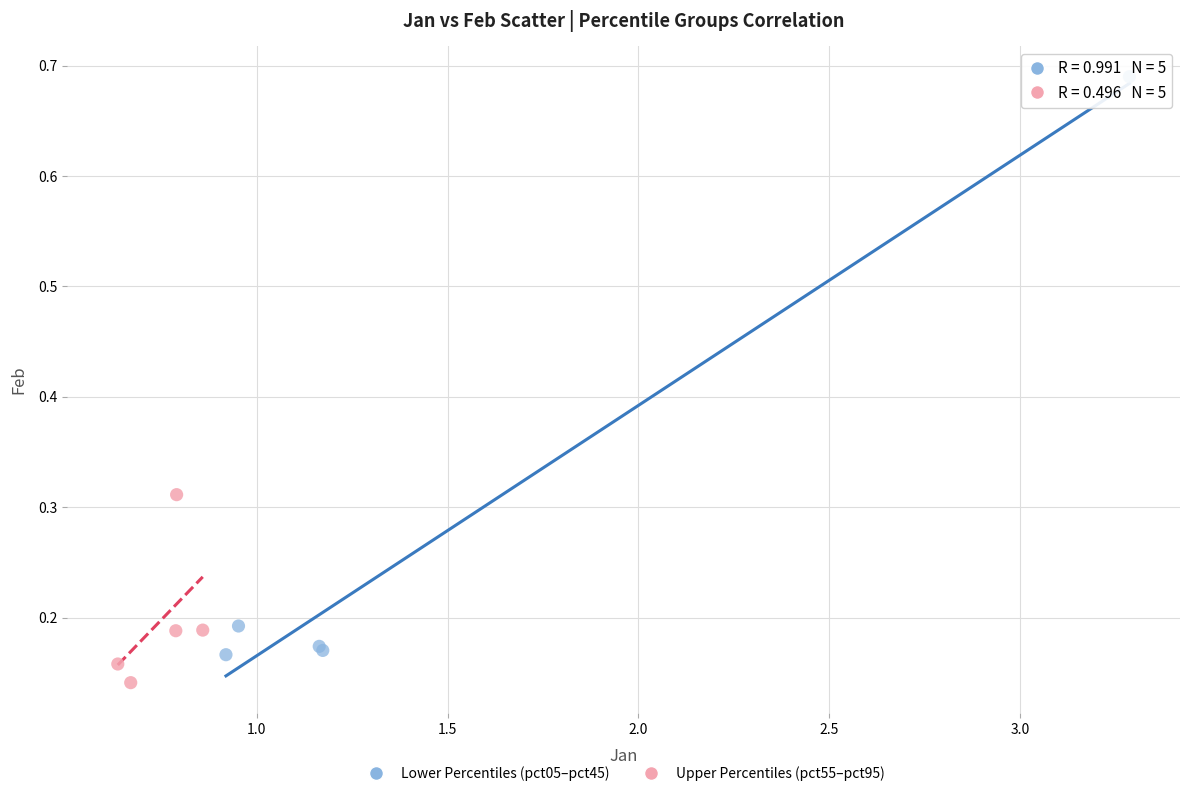

Which series contains the highest Y value?

Lower Percentiles (pct05–pct45)